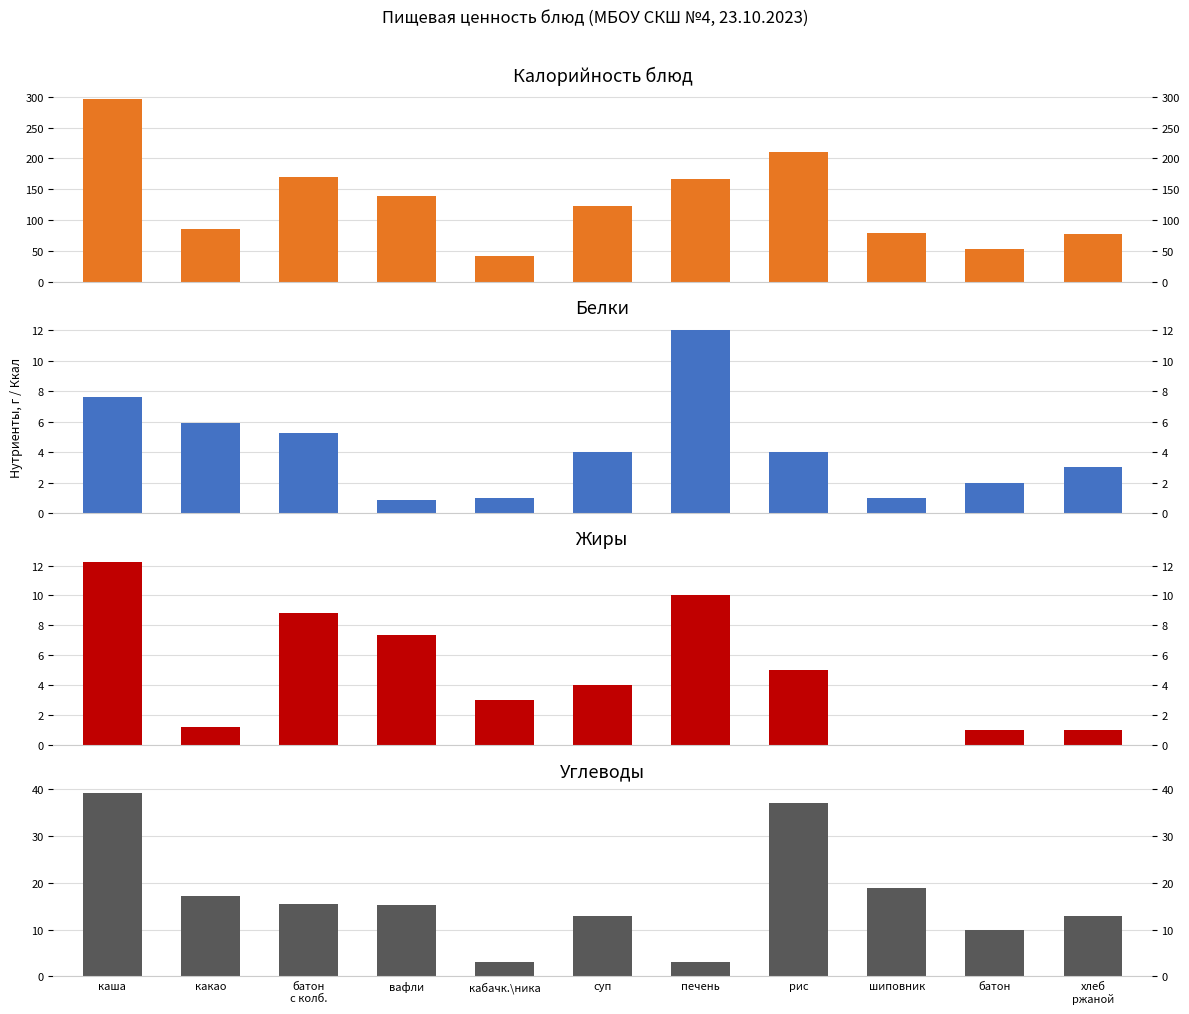

Are the bars horizontal?

No